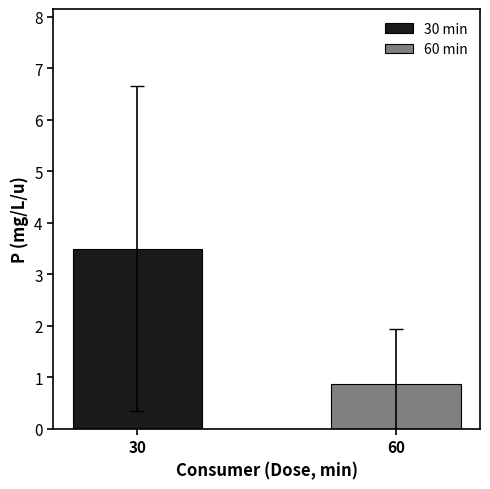

Which series has the widest spread of values?

30 min